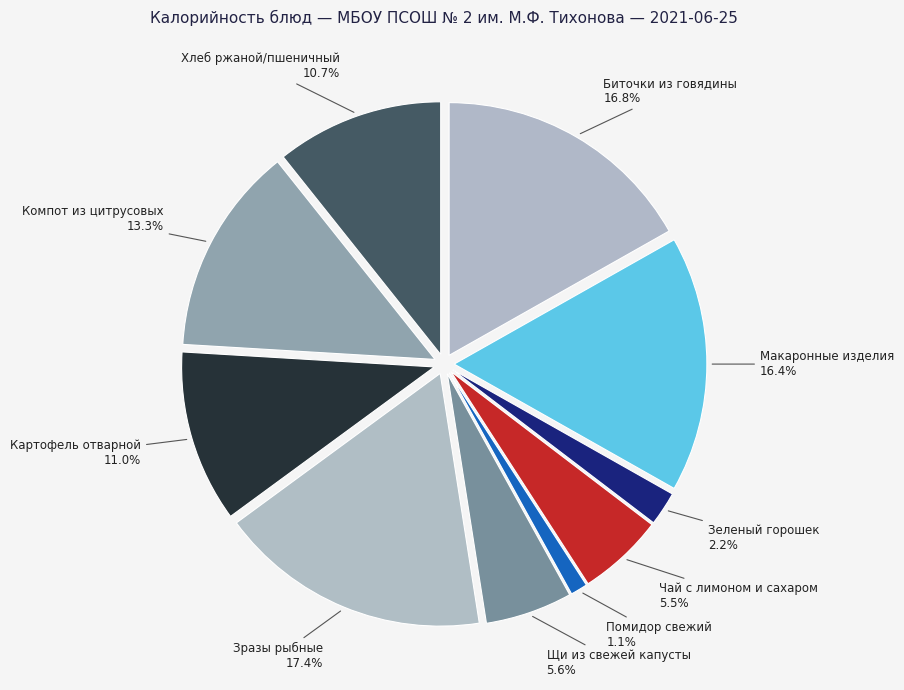

How many segments does this pie chart have?

10